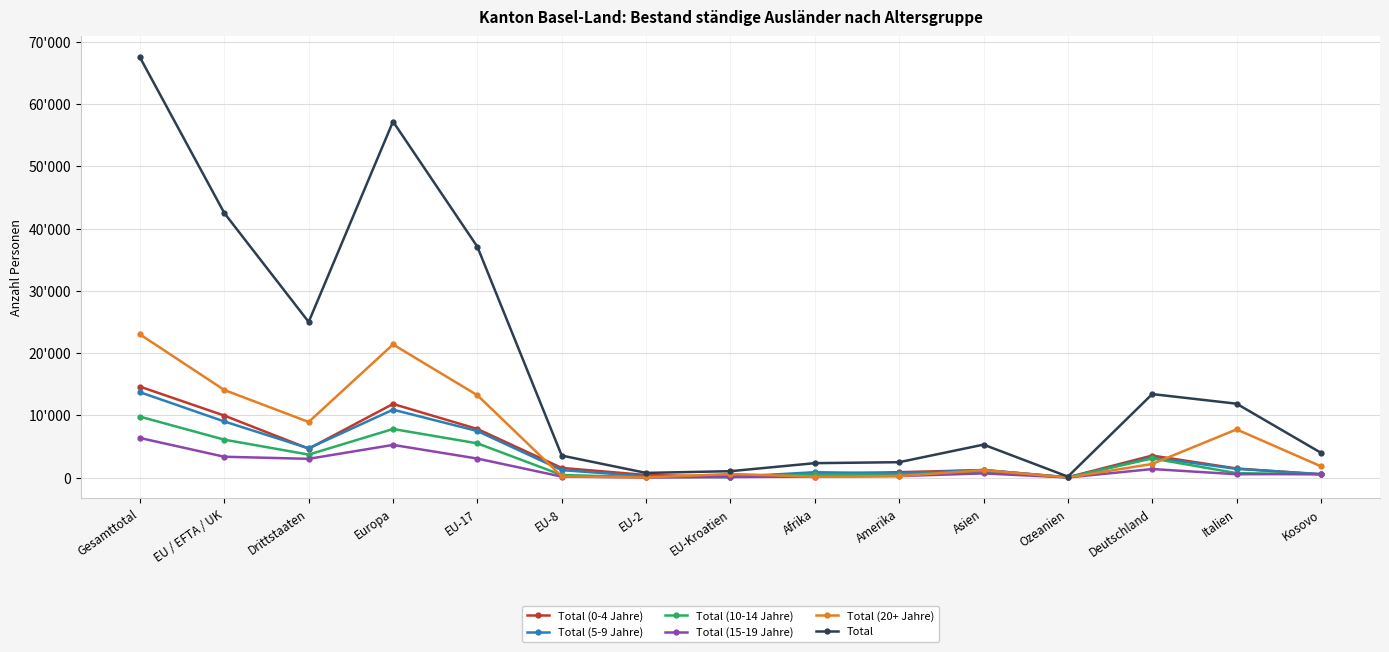

At which label does Total (15-19 Jahre) reach its peak?

Gesamttotal